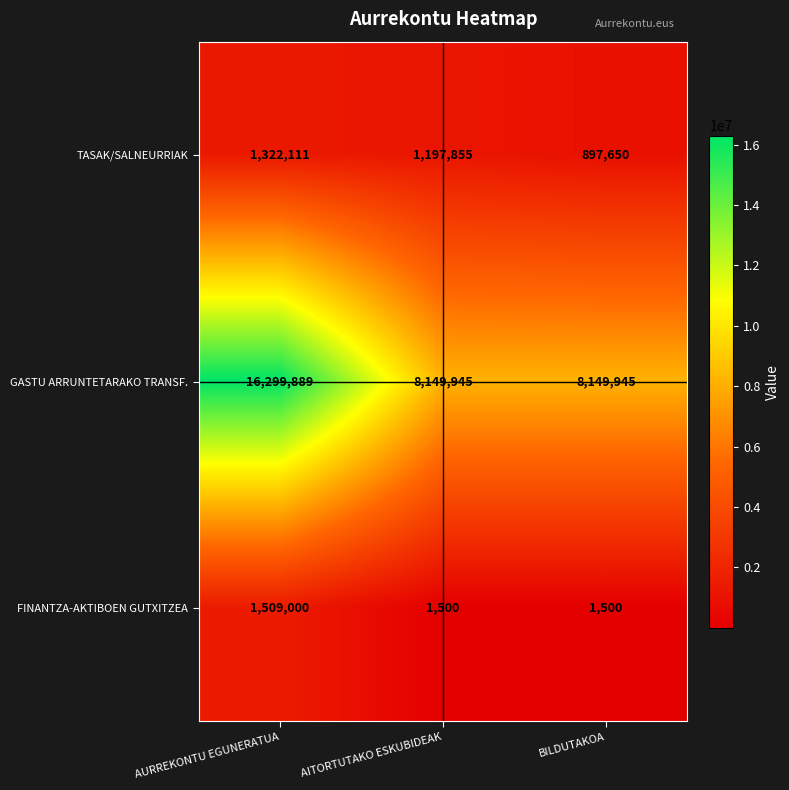

How many series are shown in this chart?

3